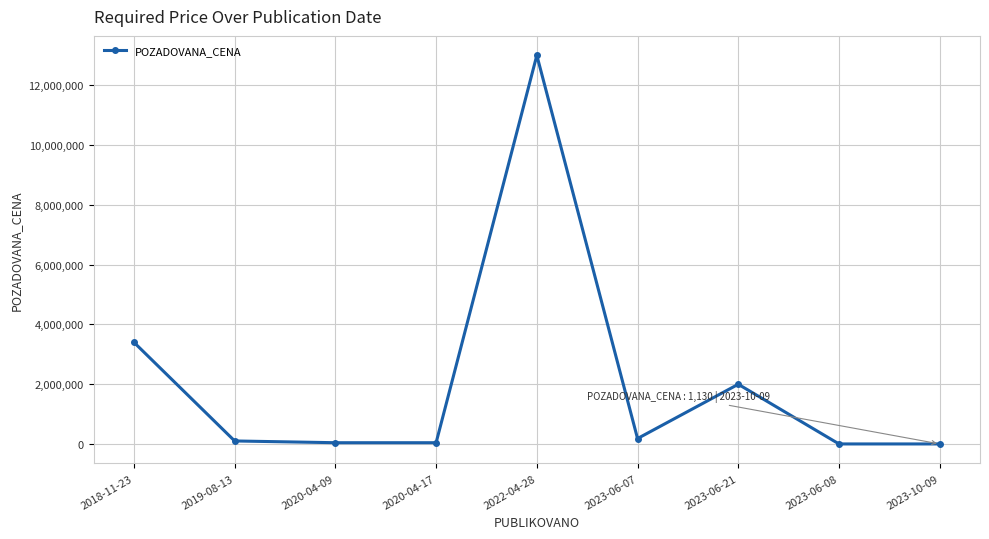

Which category has the highest value across all series?

2022-04-28